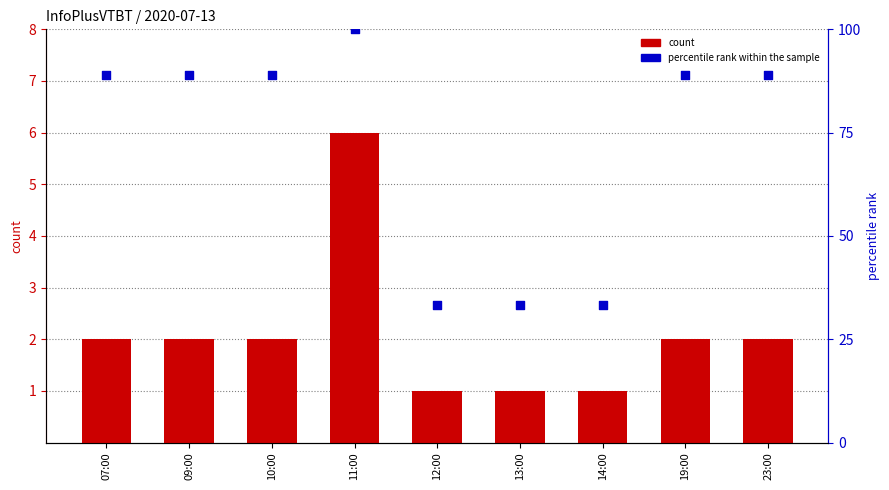

Which series reaches the minimum Y coordinate?

count